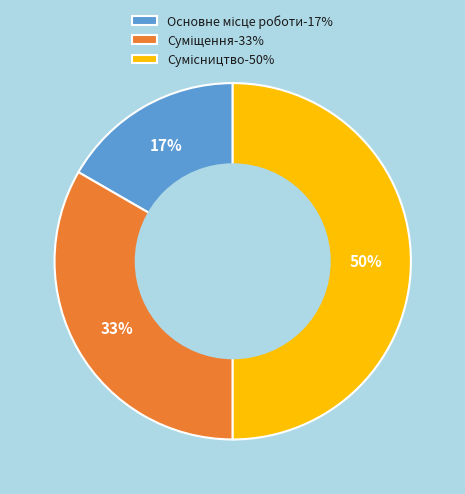

To the nearest percent, what is the average slice percentage?

33%